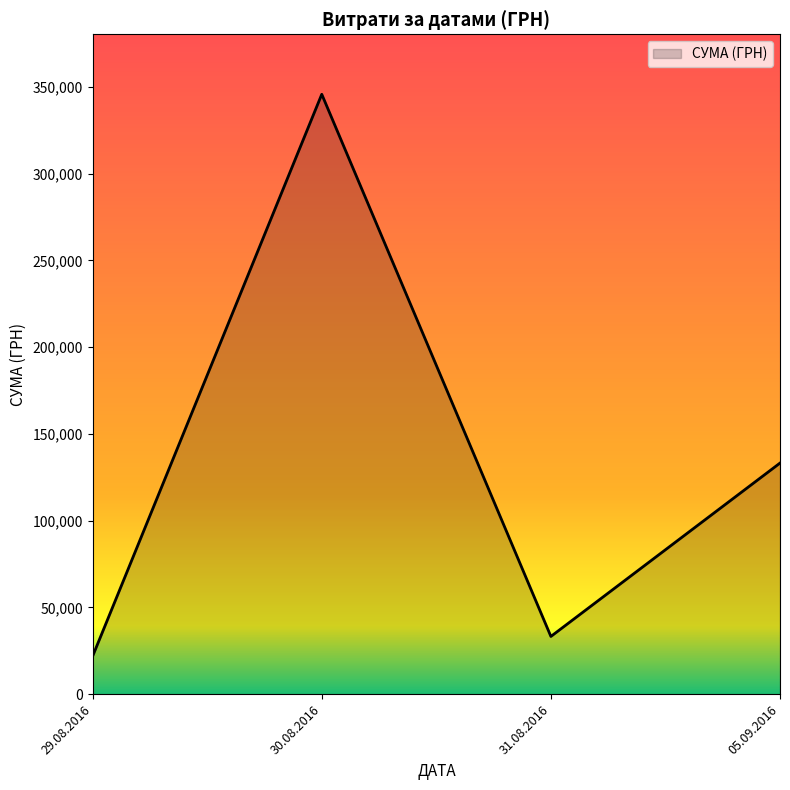

What is the difference between the values at 30.08.2016 and 29.08.2016?

323782.8